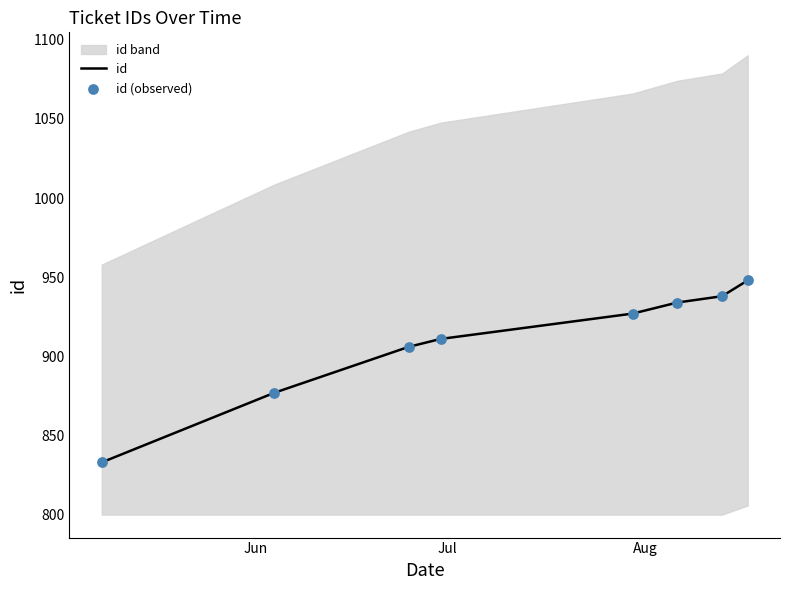

Which series has the largest total across all categories?

id